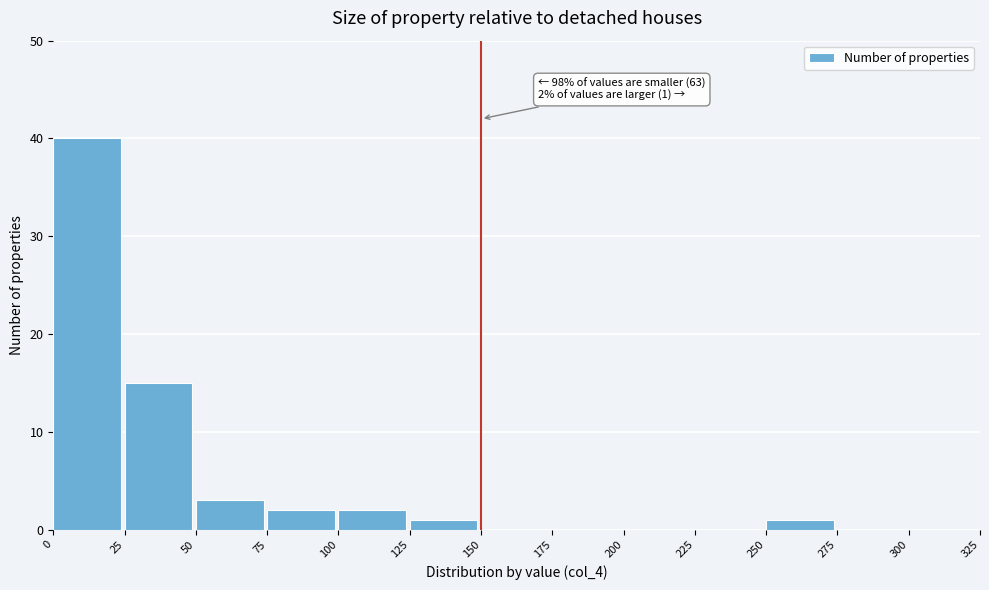

Which range on the x-axis has the tallest bar?

0 to 25